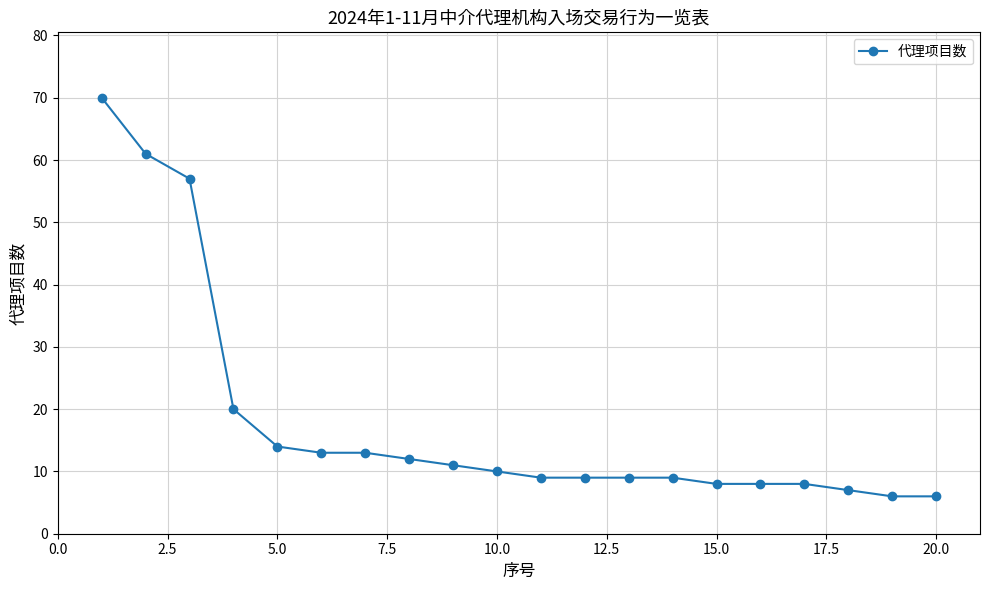

What is the minimum value shown in the chart?

6